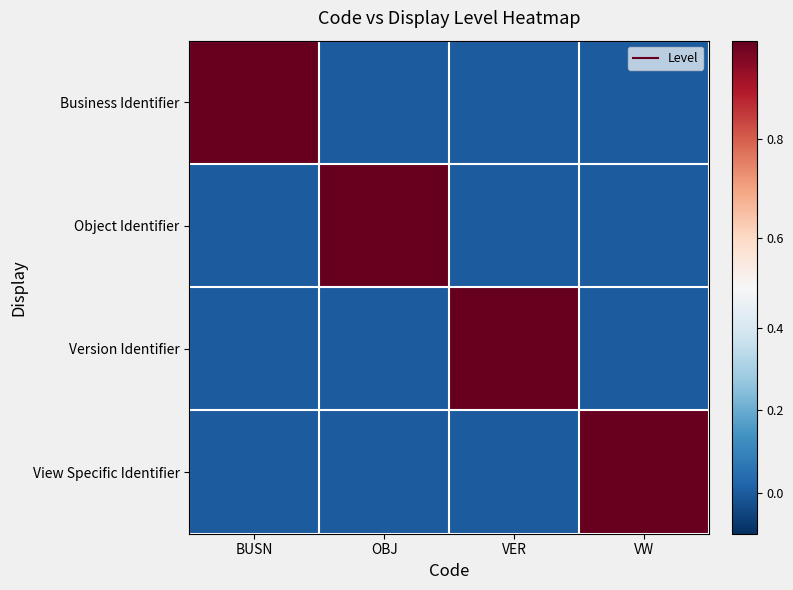

List the series in order of their peak value, highest first.

Business Identifier, Object Identifier, Version Identifier, View Specific Identifier